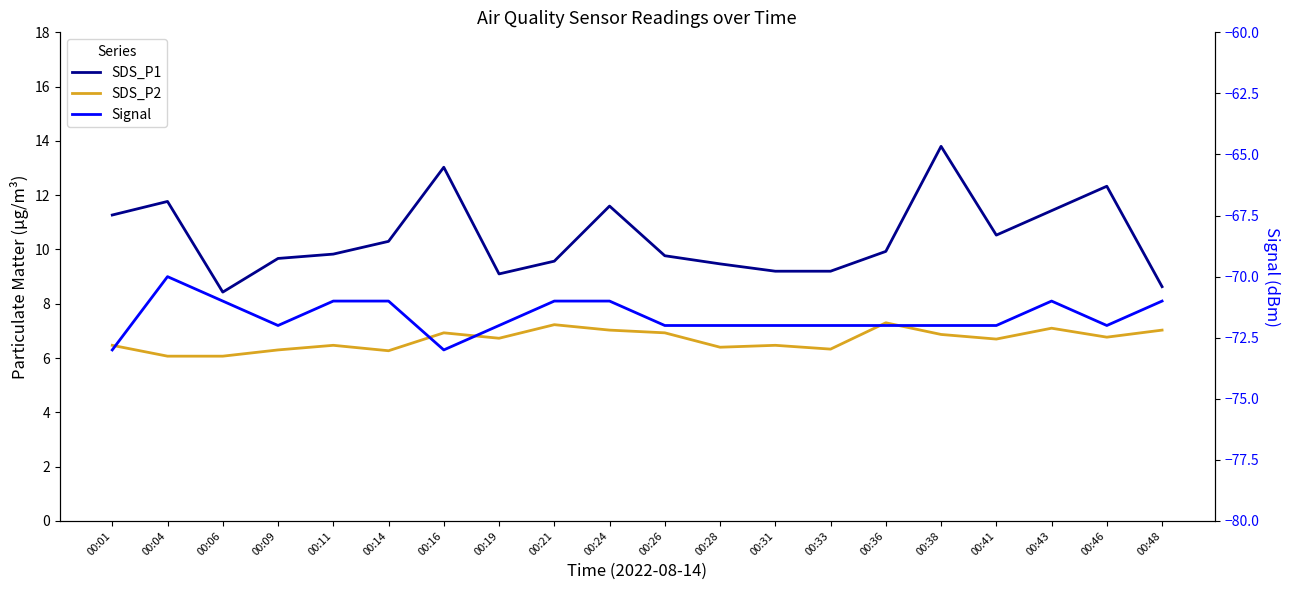

How many interior local valleys does the Signal series have?

3